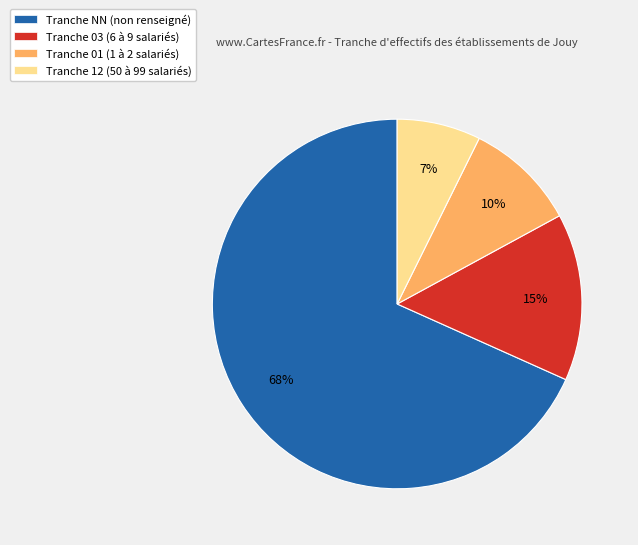

How many slices are in this pie chart?

4